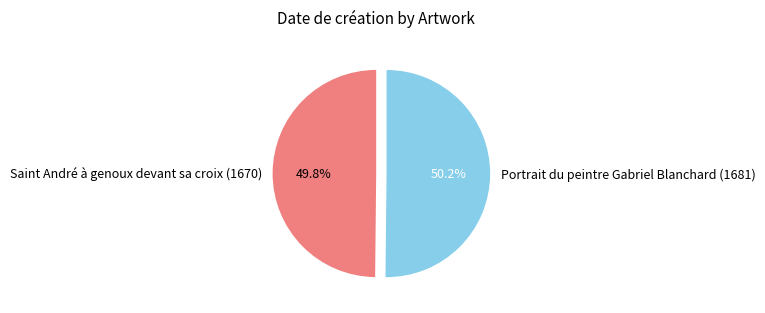

Is it true that Portrait du peintre Gabriel Blanchard (1681) is 58% of the pie?

False